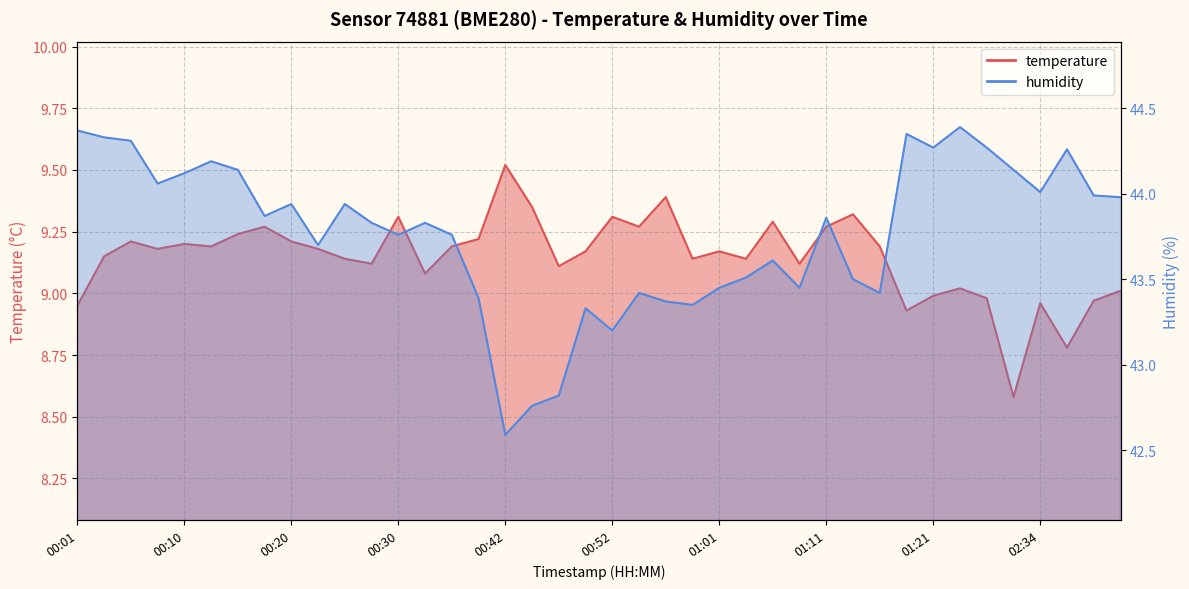

True or false: humidity has more than 1 points higher than both neighbors.

True